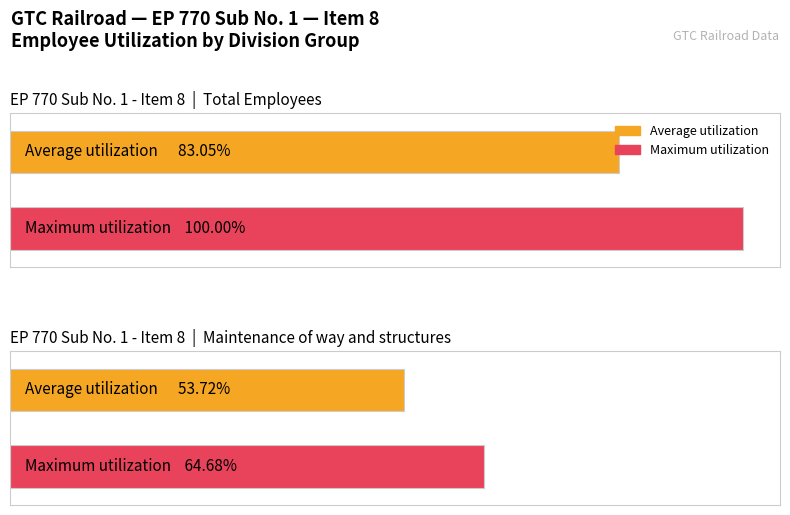

Which series has the largest range (max minus min)?

Maximum utilization